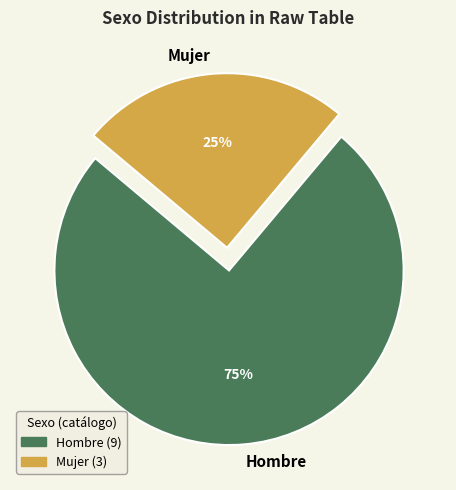

Which category has the biggest portion of the pie?

Hombre